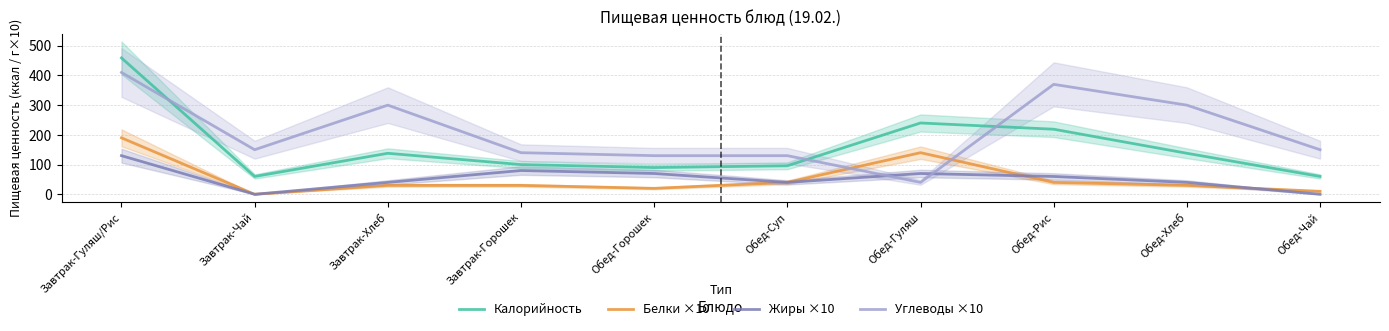

In Углеводы ×10, how many points are higher than both neighbors (excluding endpoints)?

2